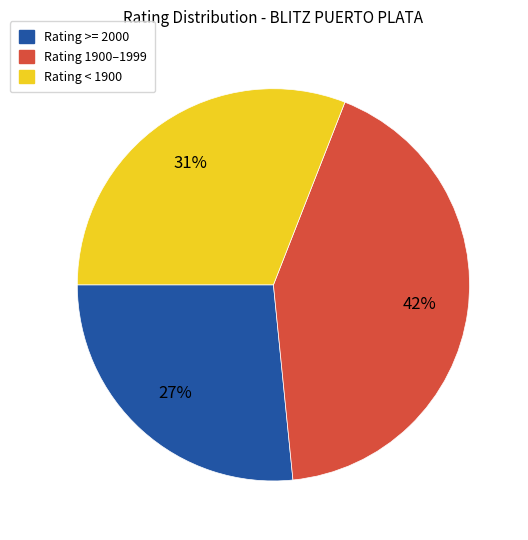

Rank the categories by value from lowest to highest.

Rating >= 2000, Rating < 1900, Rating 1900–1999